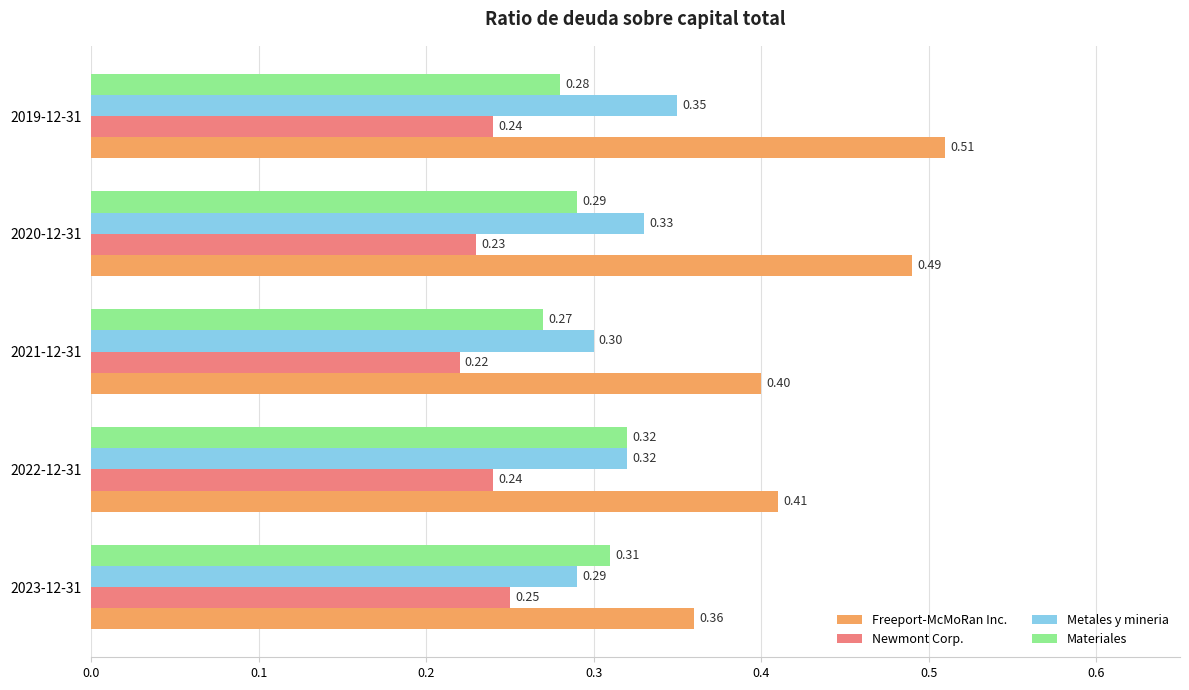

How many Freeport-McMoRan Inc. values are between 0 and 1?

5